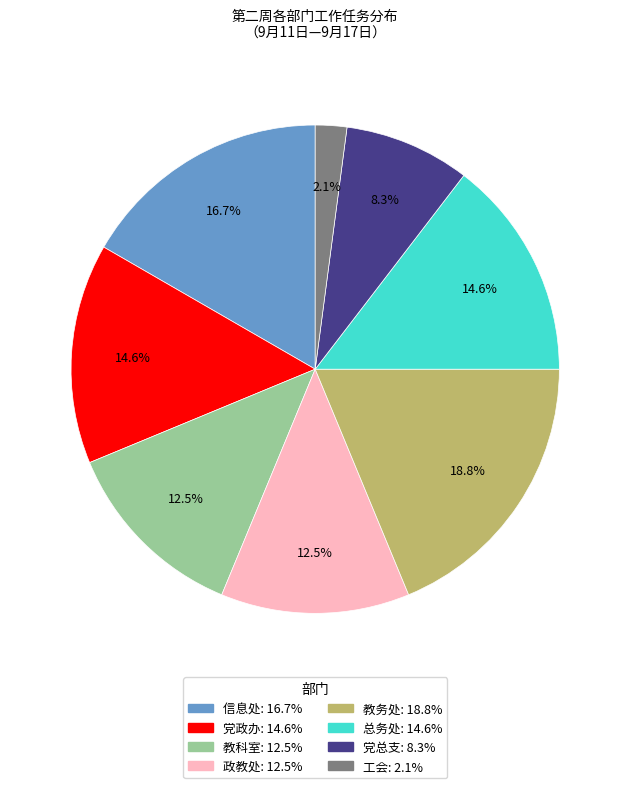

Does any single category account for the majority?

No